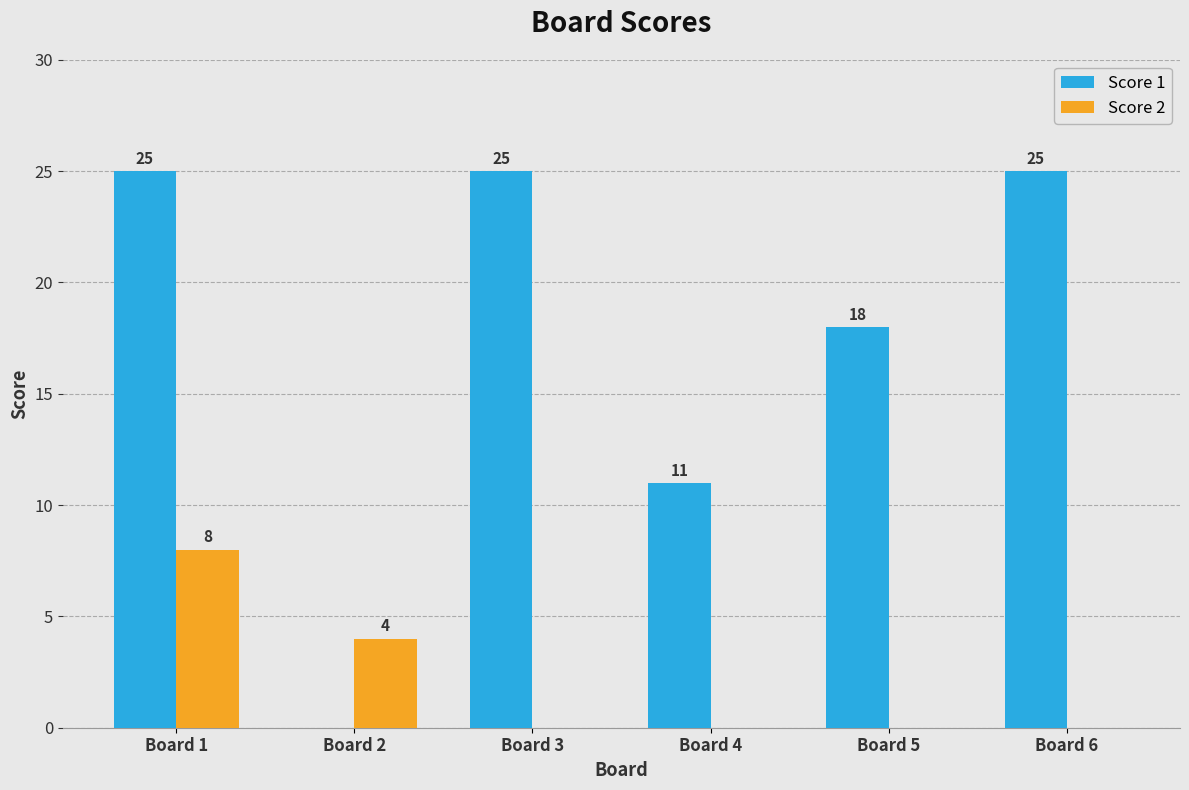

Which series has the largest total across all categories?

Score 1